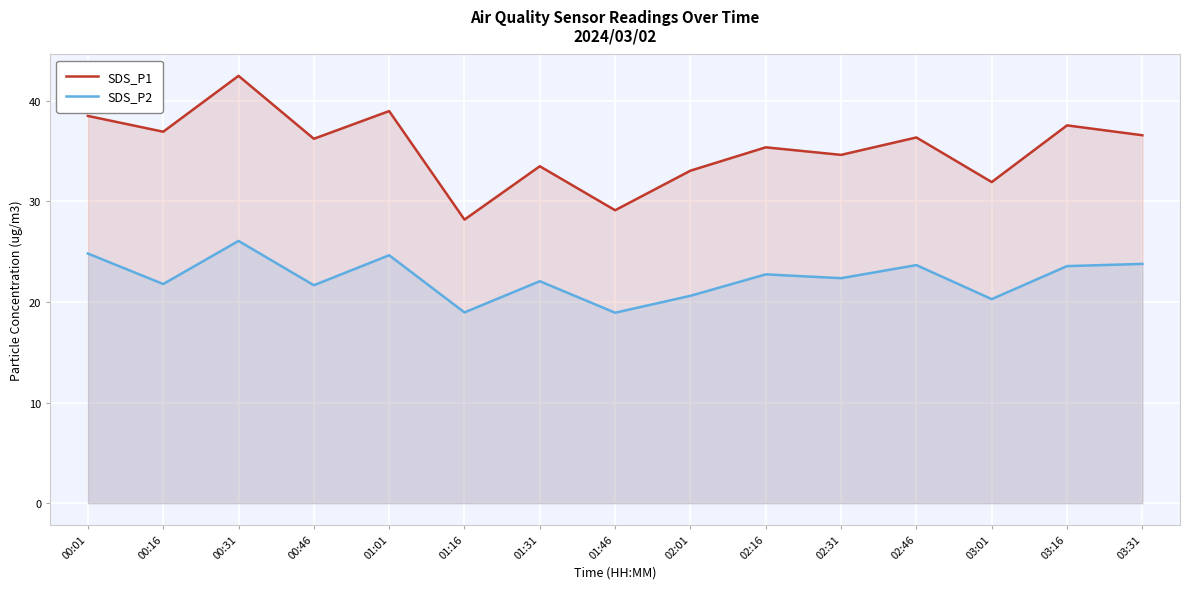

What is the total value across all series at 03:01?

52.2